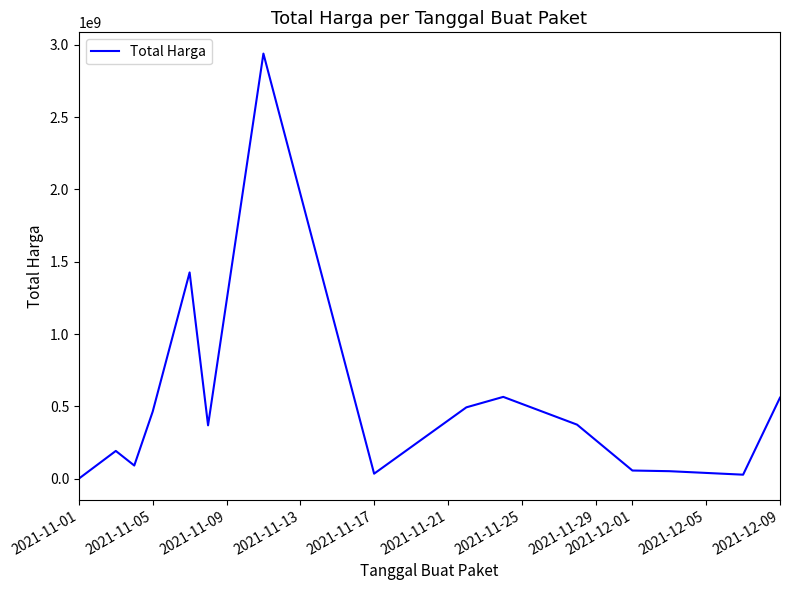

What is the difference between the maximum and minimum values?

2938619640